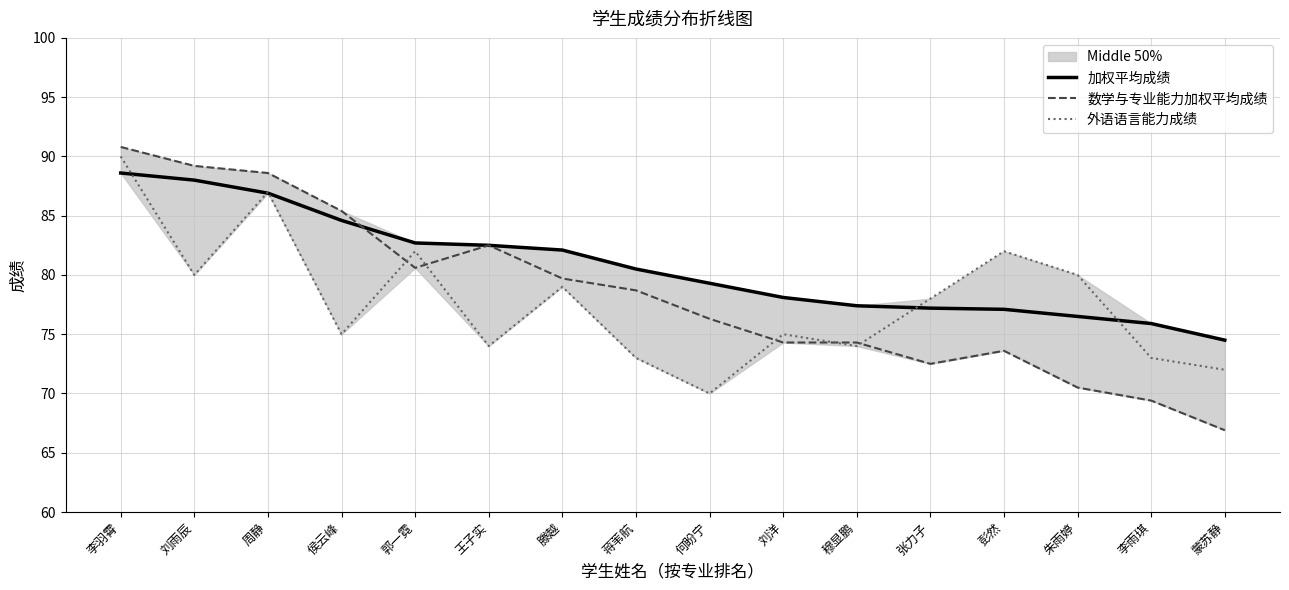

What is the difference between the highest and lowest values at 刘洋?

3.8